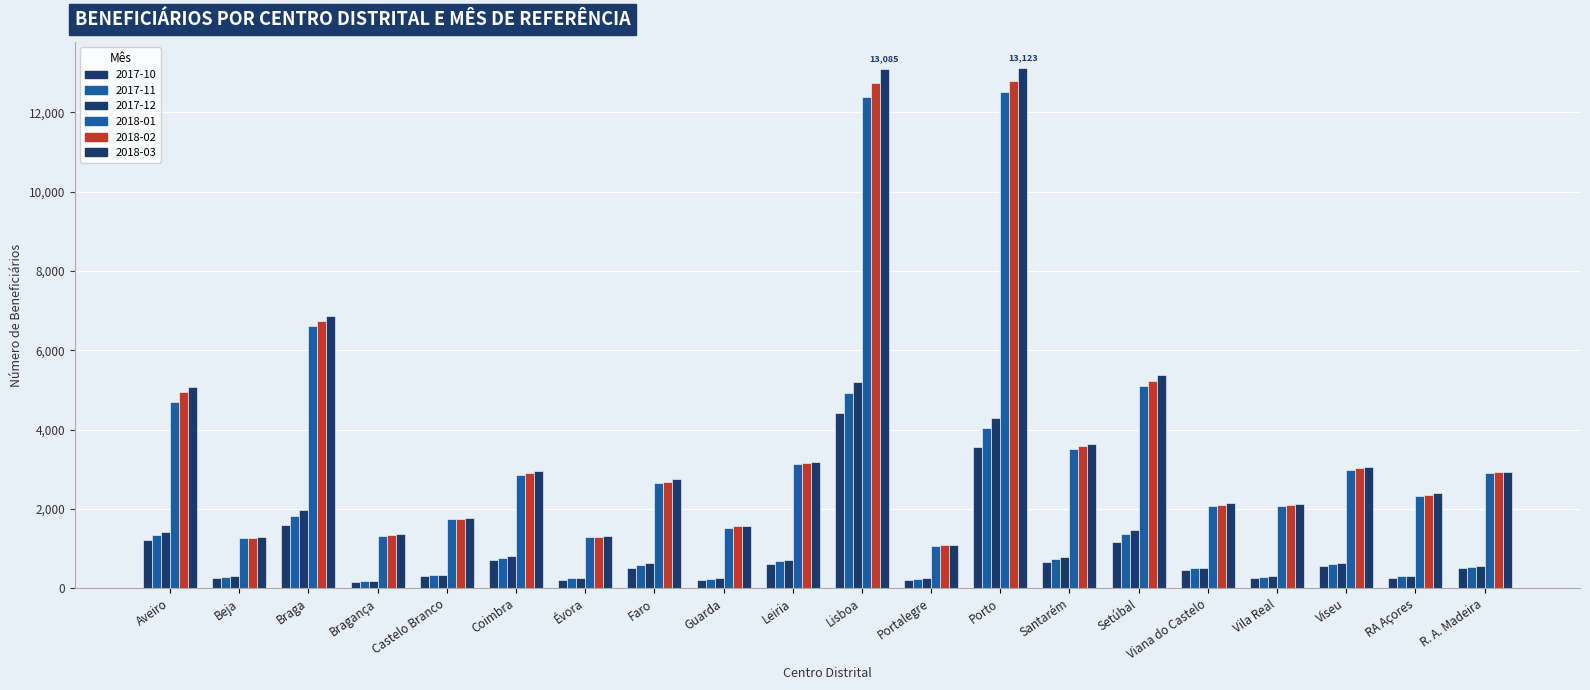

Reading left to right, transcribe all the data shown in this chart.

2017-10: 1215	249	1583	167	312	721	201	508	220	601	4415	210	3554	664	1154	466	257	557	247	515
2017-11: 1332	287	1816	175	327	774	247	591	242	686	4922	241	4047	746	1357	501	289	609	297	538
2017-12: 1418	299	1960	181	336	803	260	641	263	703	5200	256	4290	796	1472	521	305	643	316	552
2018-01: 4689	1258	6614	1324	1745	2845	1288	2651	1526	3128	12396	1059	12502	3521	5105	2071	2067	2992	2313	2916
2018-02: 4954	1271	6747	1340	1749	2899	1299	2685	1559	3165	12729	1083	12799	3591	5225	2096	2097	3028	2360	2919
2018-03: 5075	1289	6870	1356	1768	2946	1318	2749	1573	3194	13085	1097	13123	3637	5382	2139	2128	3064	2391	2941